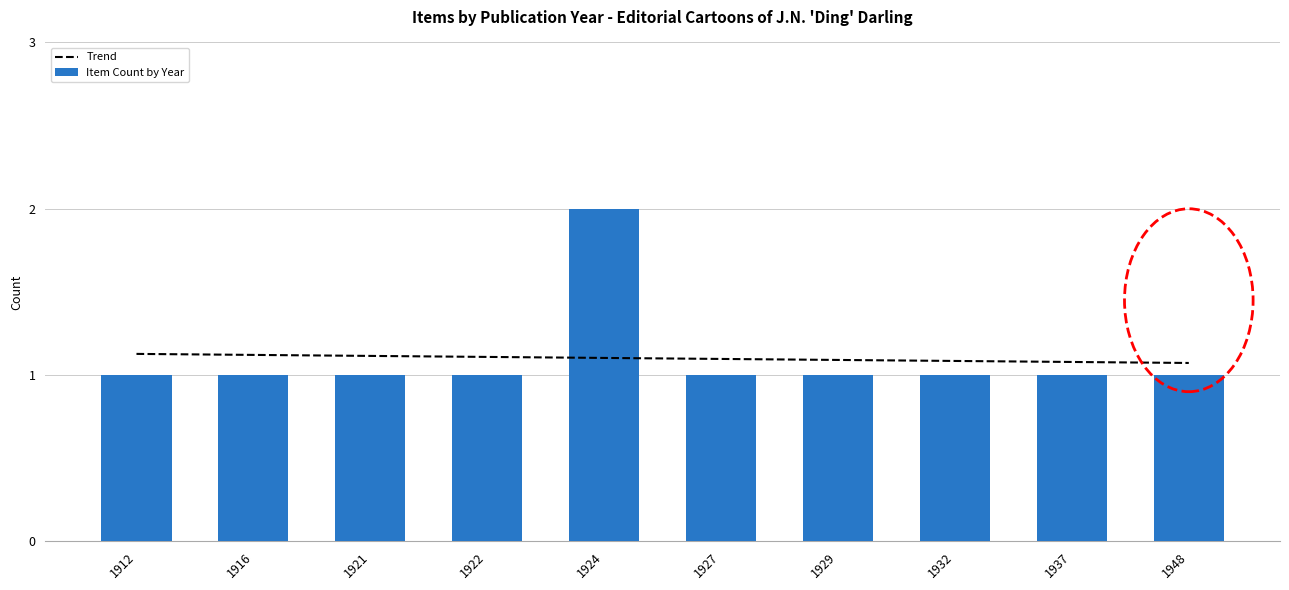

True or false: Trend has a value of 1.1 at 1924.

True